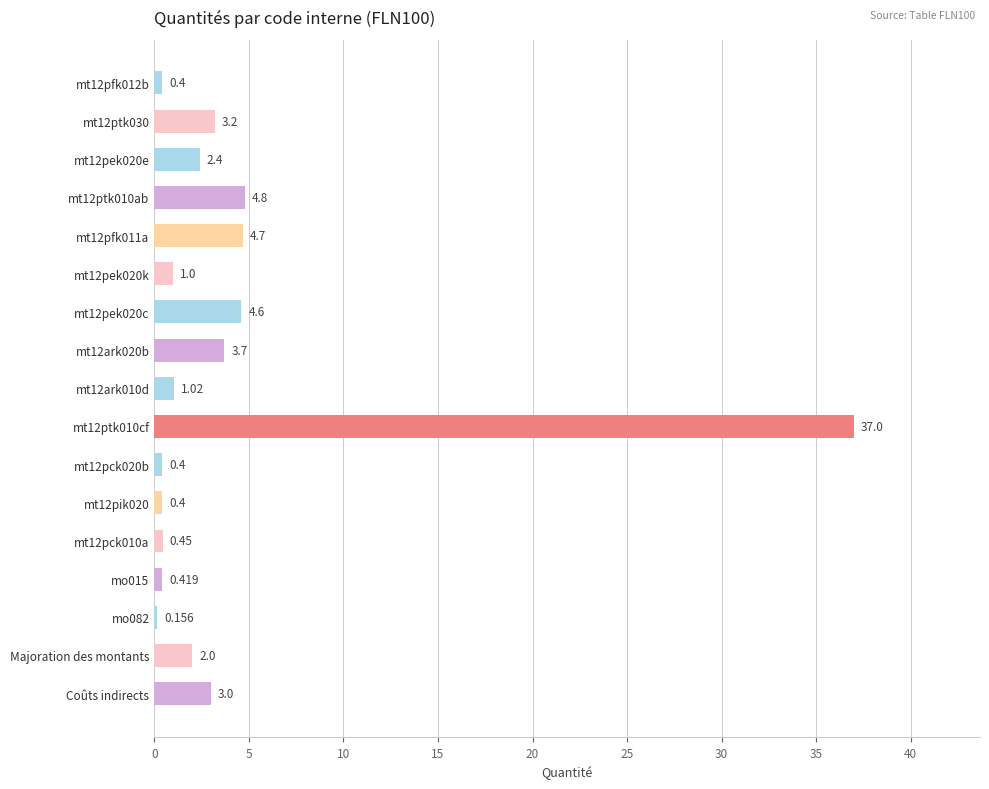

Between mt12pik020 and Majoration des montants, which is larger?

Majoration des montants